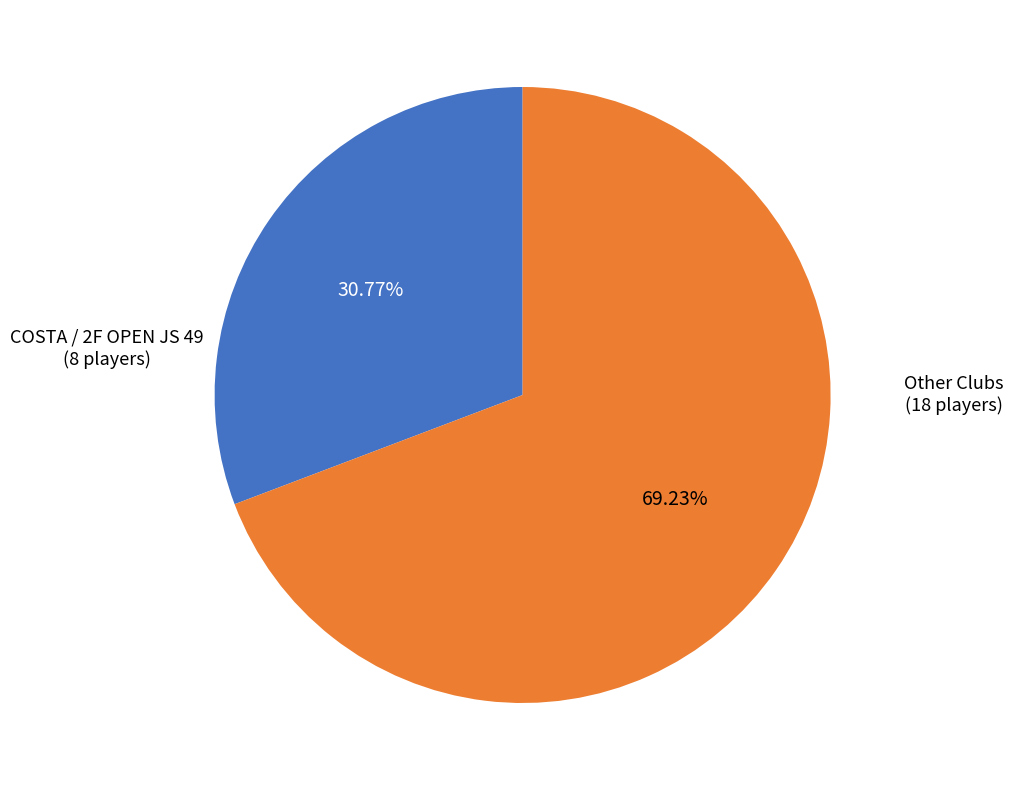

Is there any slice that represents more than half of the pie?

Yes